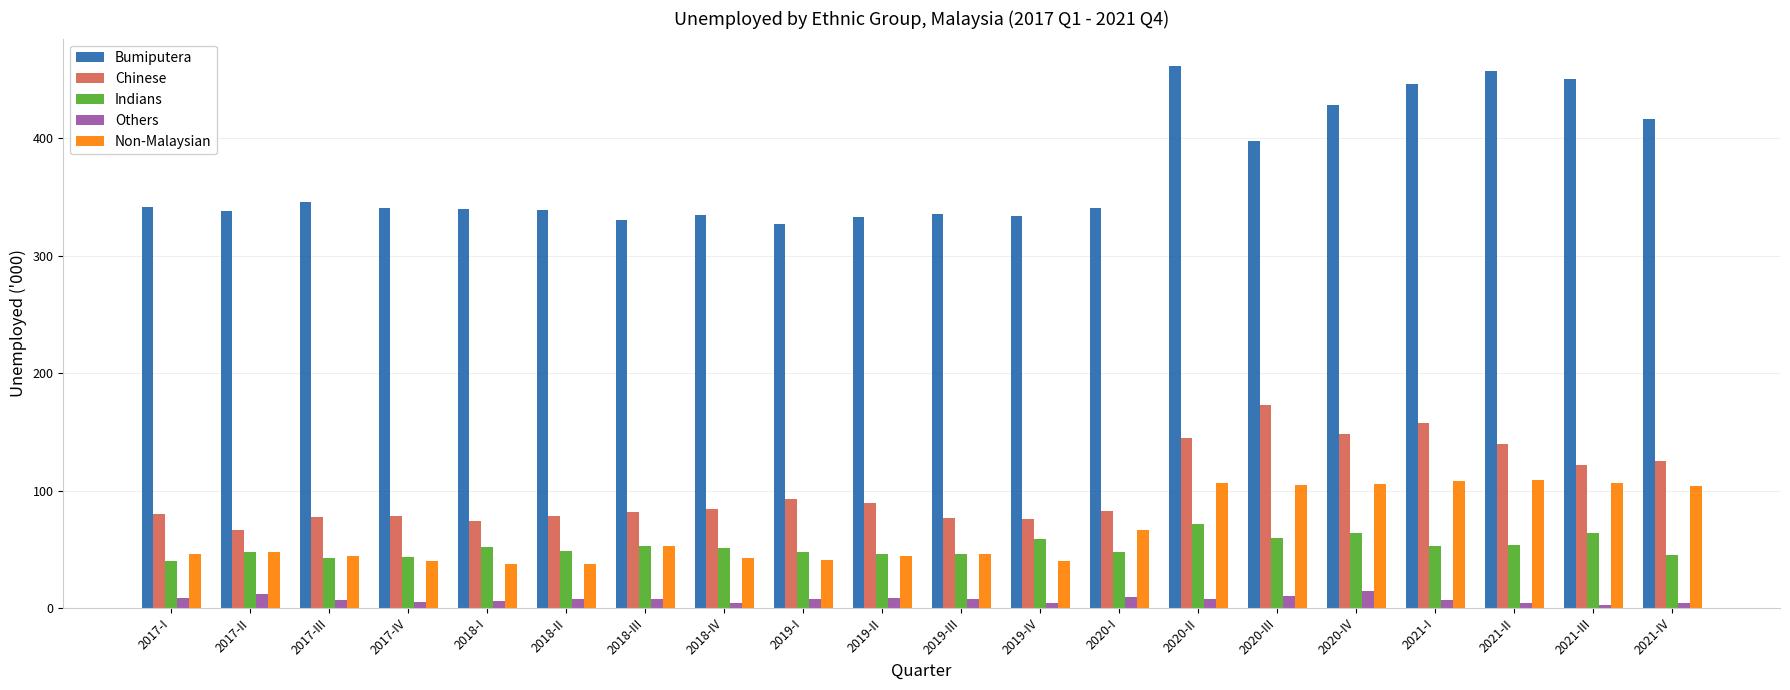

What is the smallest value displayed?

2.9